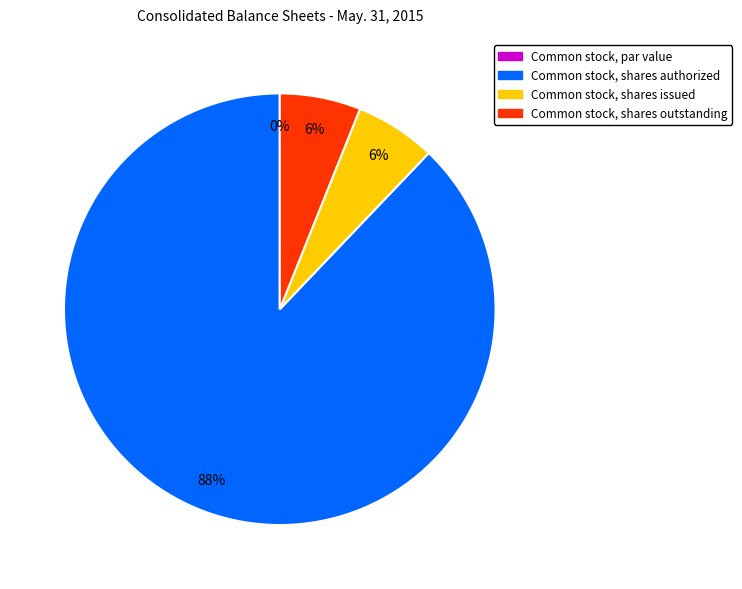

To the nearest percent, what is the difference between the largest and smallest slice percentages?

88%